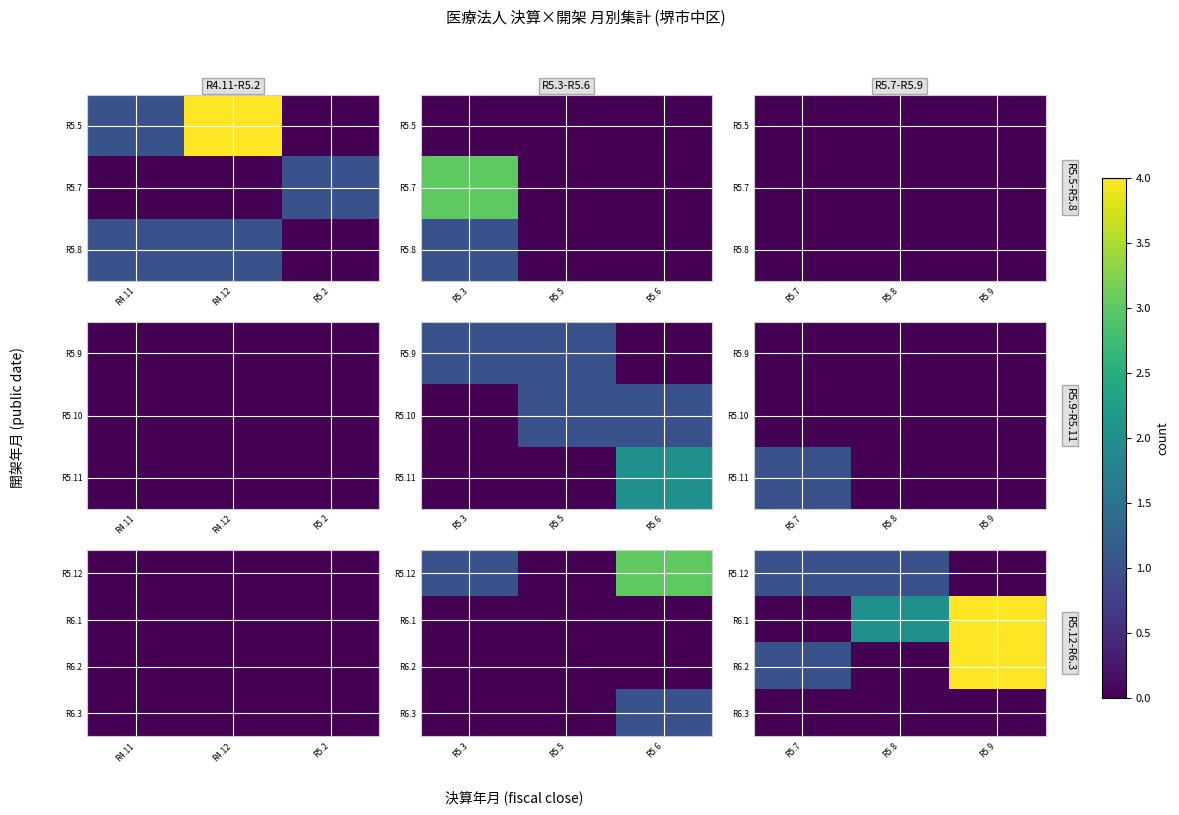

The value of R6.1 at R5.8 is 1. True or false?

False